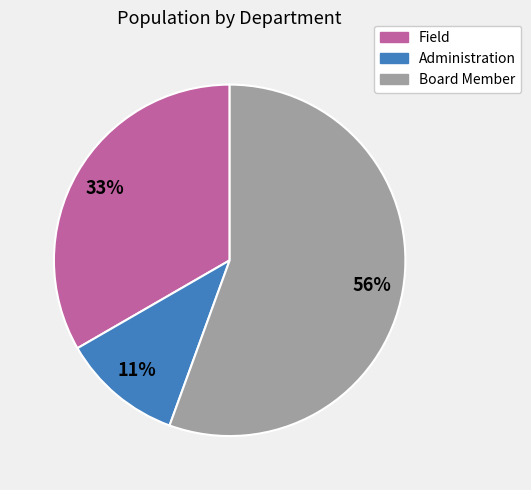

Is the sum of Board Member and Field greater than half?

Yes